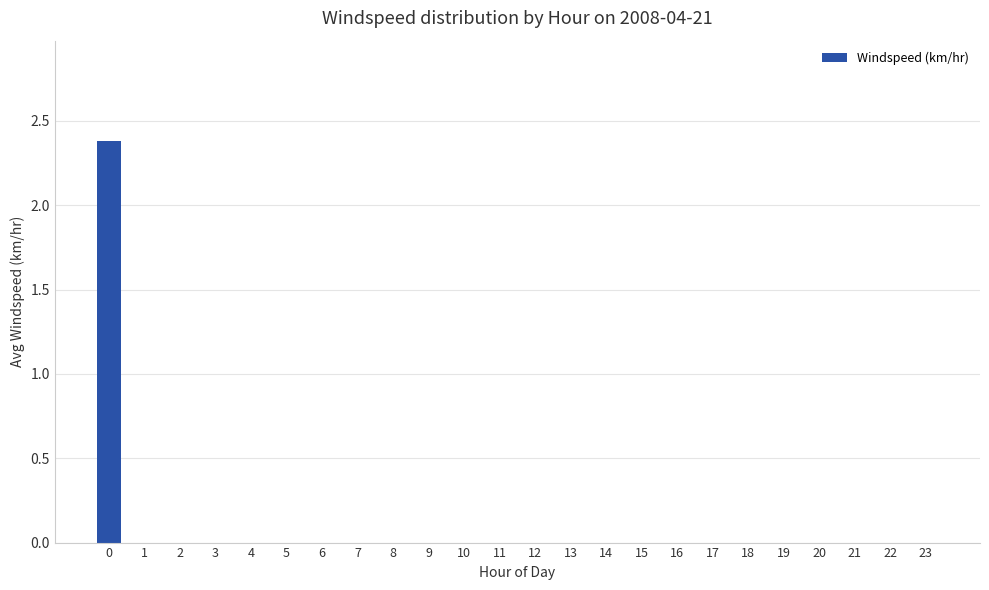

What is the greatest value displayed?

2.4